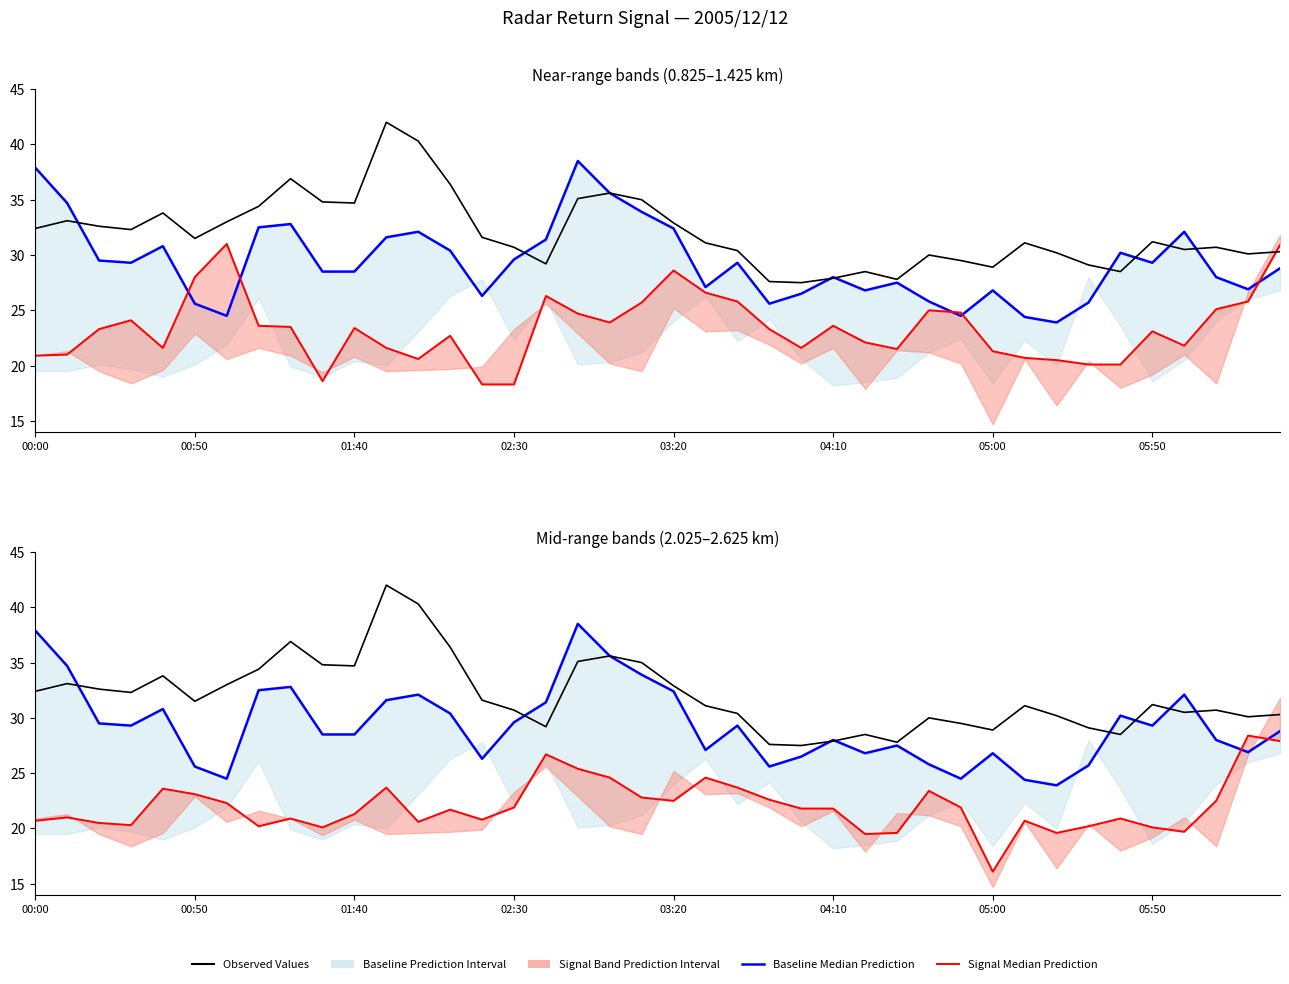

How many lines are shown in the chart?

3